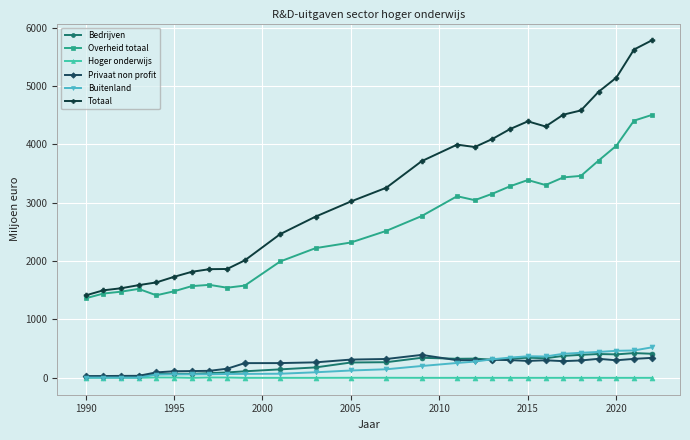

True or false: Buitenland and Overheid totaal cross at least once.

False